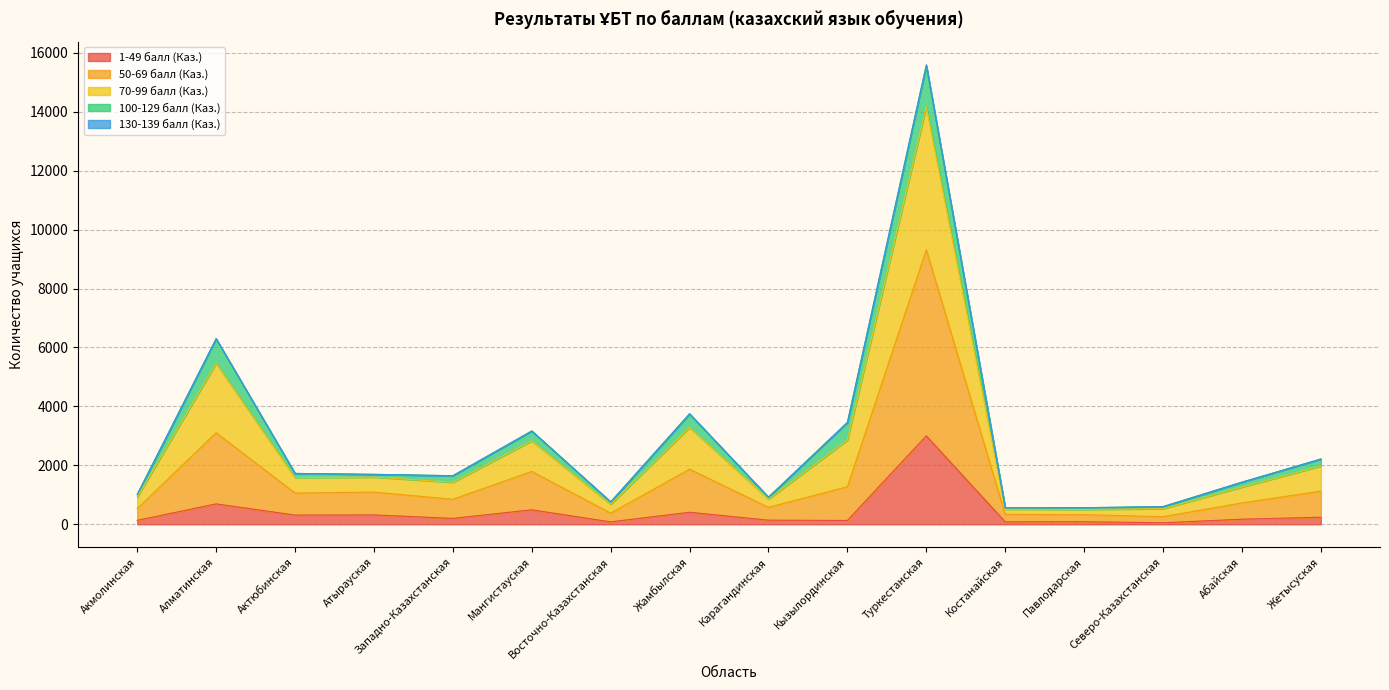

At which category is the sum across all series the highest?

Туркестанская